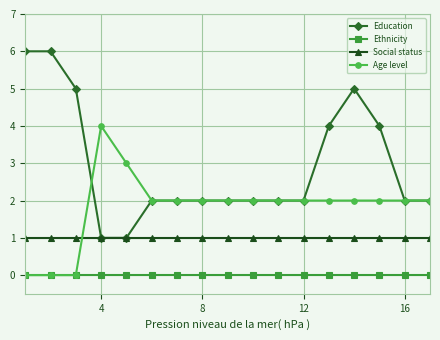

Which series has the widest spread of values?

Education